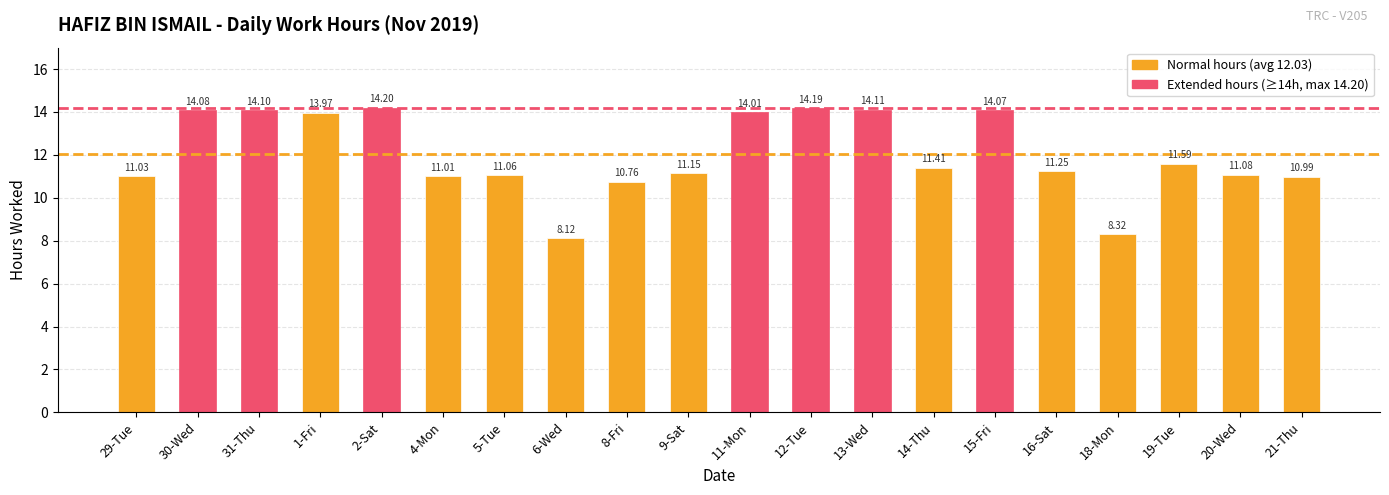

How many values are below 11?

4